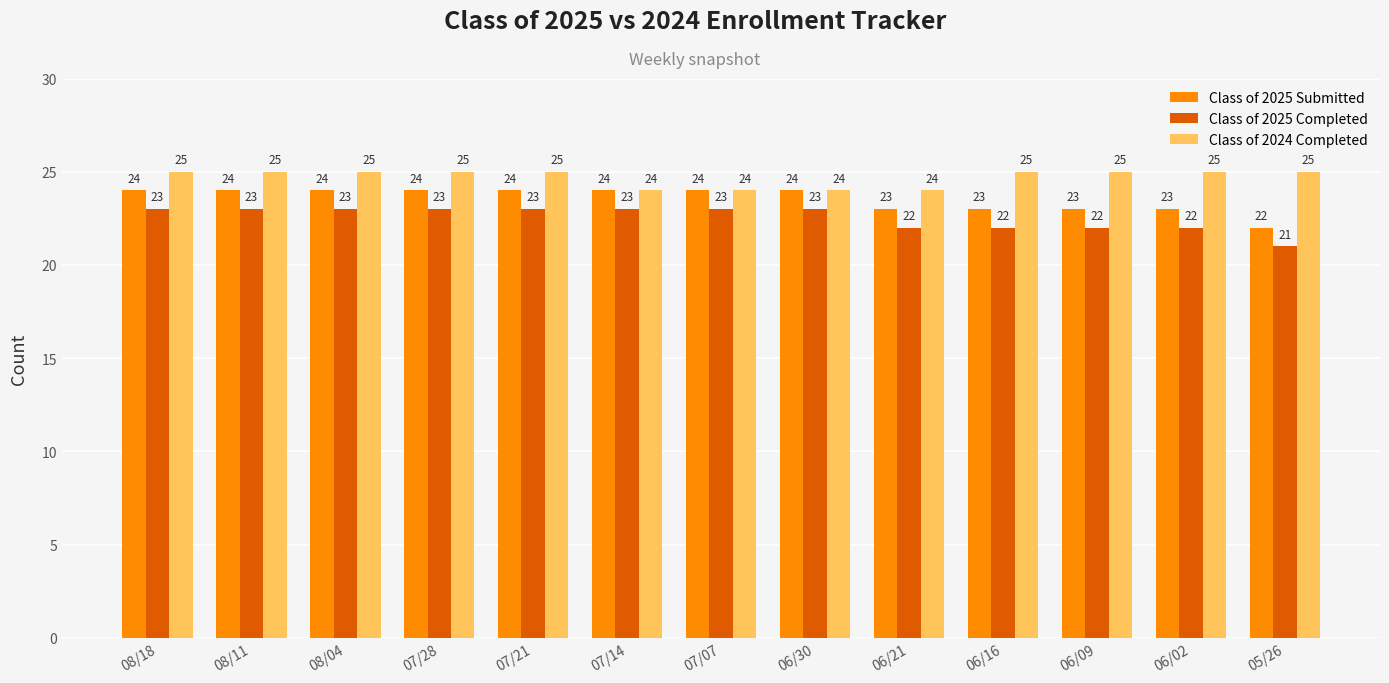

Reading left to right, transcribe all the data shown in this chart.

Class of 2025 Submitted: 24	24	24	24	24	24	24	24	23	23	23	23	22
Class of 2025 Completed: 23	23	23	23	23	23	23	23	22	22	22	22	21
Class of 2024 Completed: 25	25	25	25	25	24	24	24	24	25	25	25	25